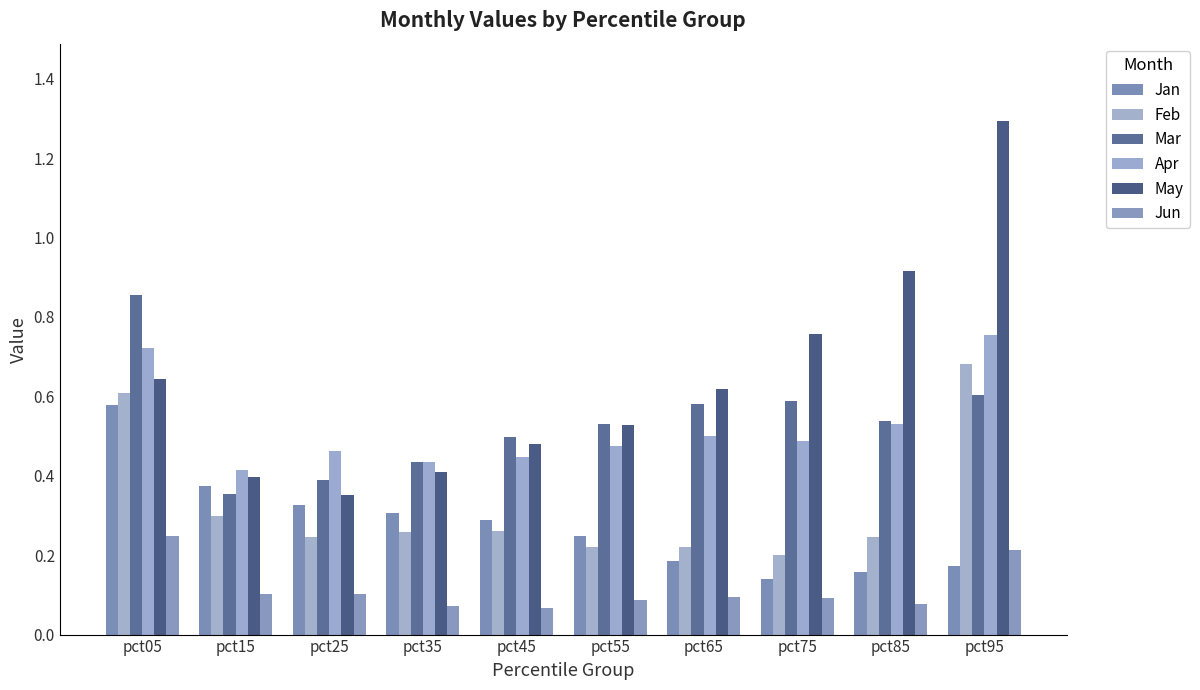

What is the average value of the Mar series?

0.5